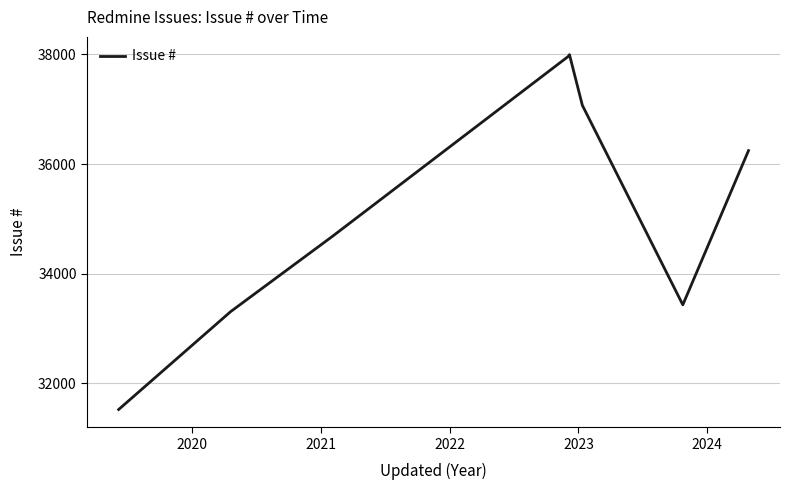

How many interior local valleys (lower than both neighbors) does the data have?

1